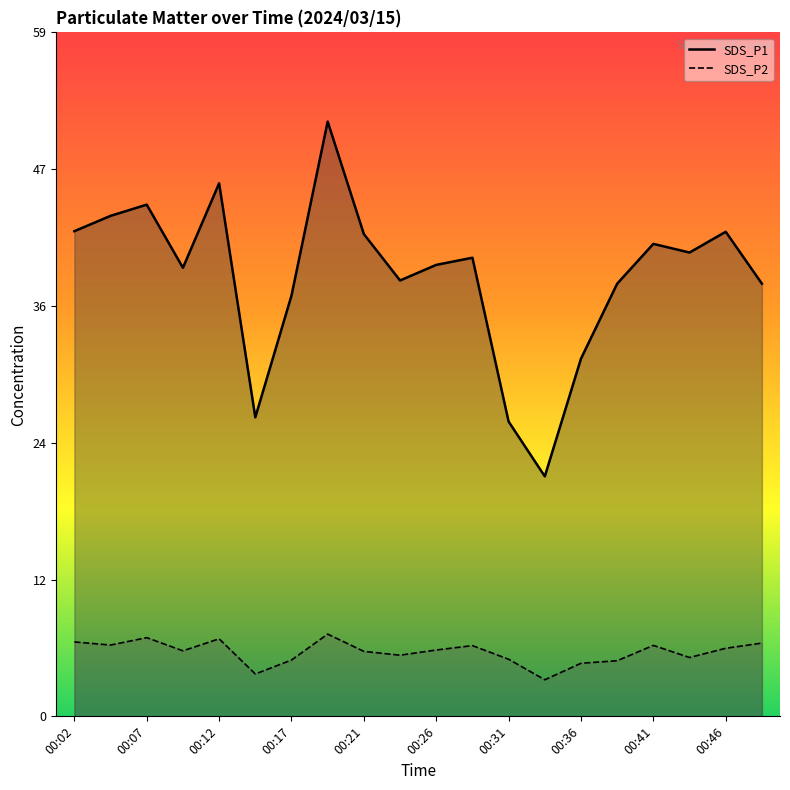

What is the lowest value of the SDS_P1 series?

20.8